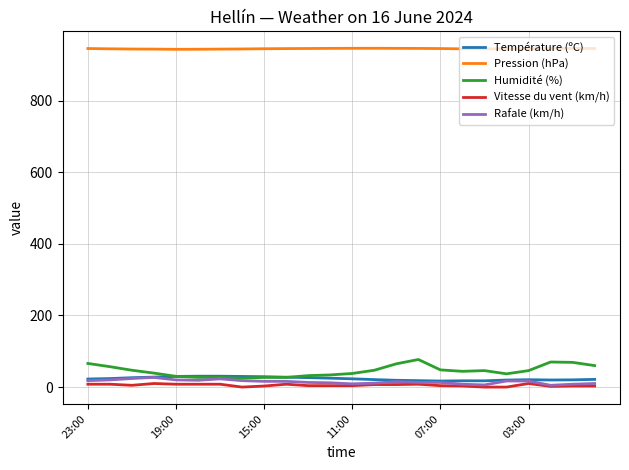

What are all the series names shown in the legend?

Température (ºC), Pression (hPa), Humidité (%), Vitesse du vent (km/h), Rafale (km/h)